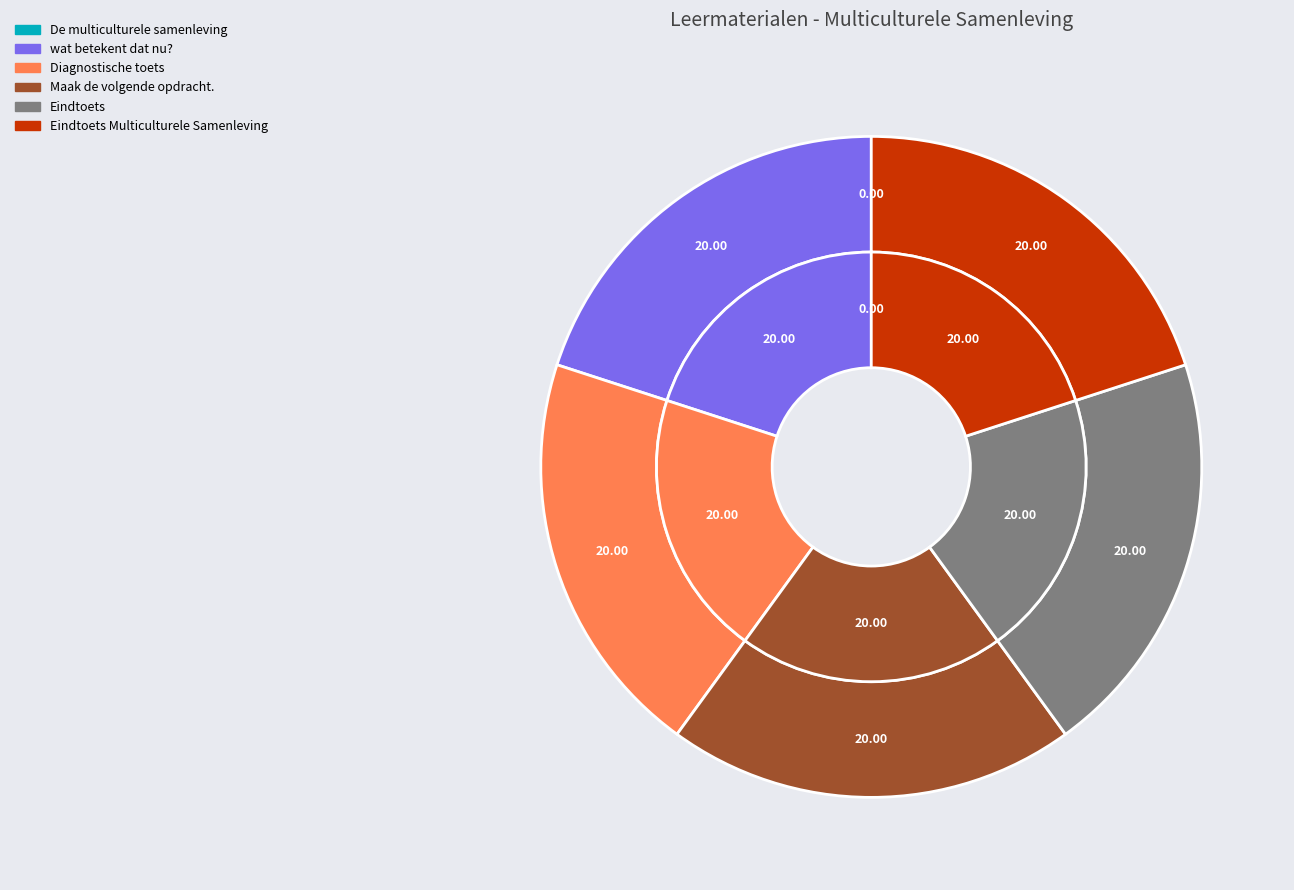

How many slices are in this pie chart?

6